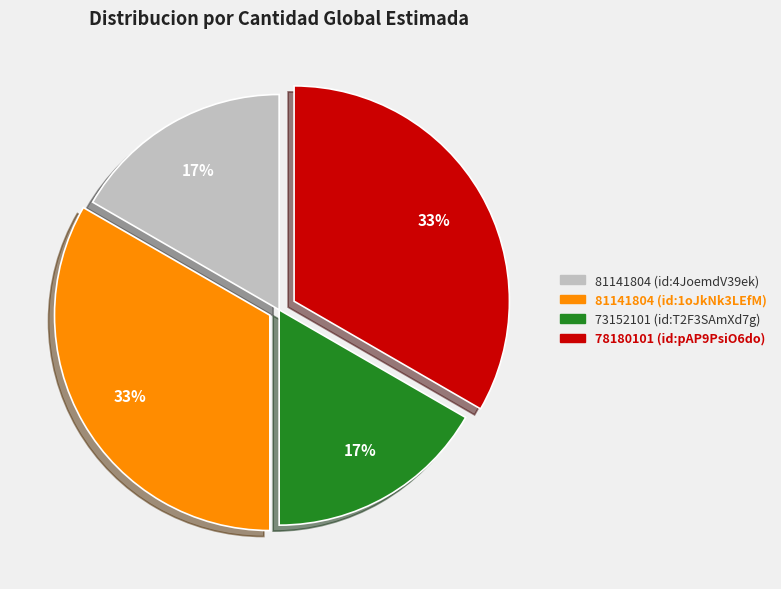

The 81141804 (id:4JoemdV39ek) slice represents 4% of the pie. True or false?

False